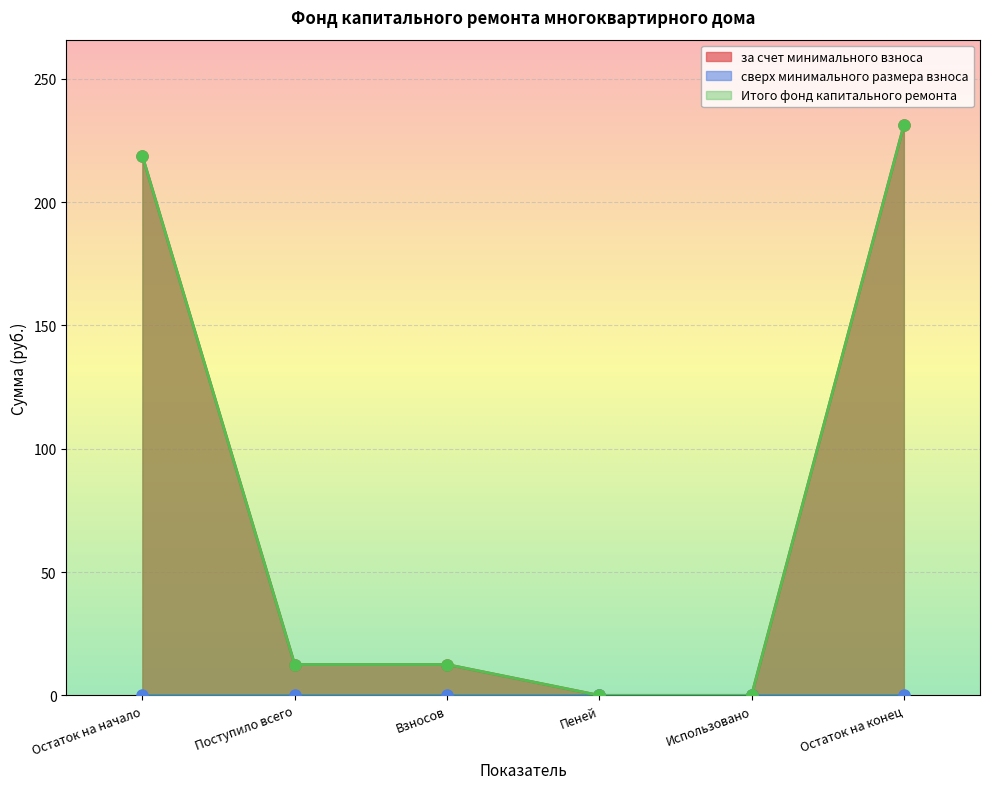

What is the highest value of the Итого фонд капитального ремонта series?

231.2